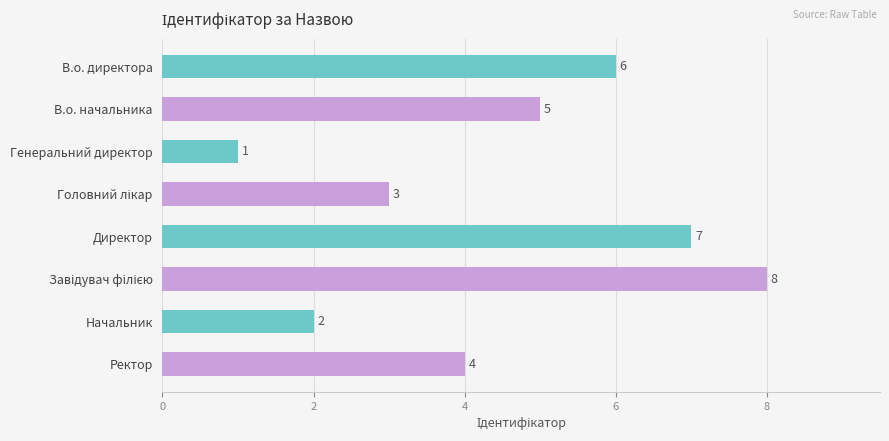

The chart shows a value of 2 at Начальник. True or false?

True